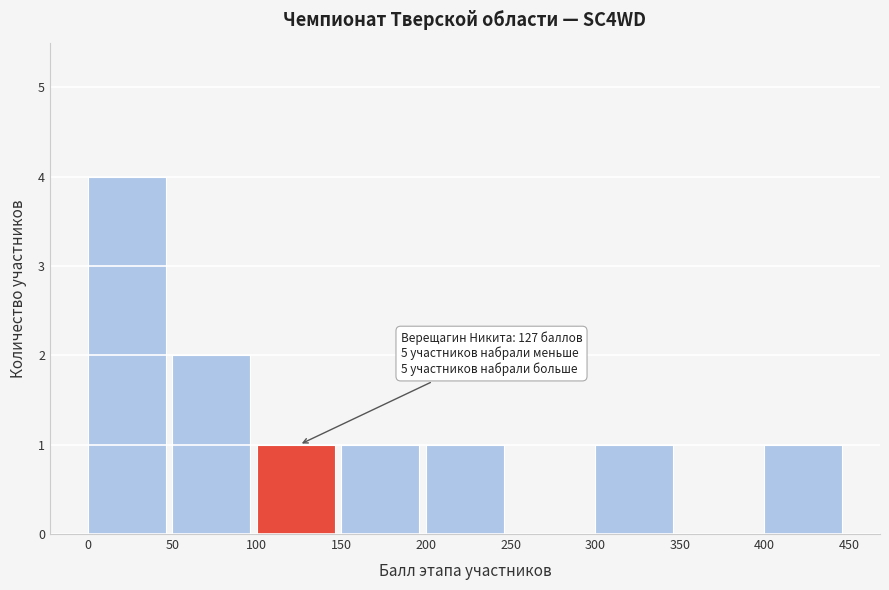

Over which range of the x-axis is the bar tallest?

0 to 50